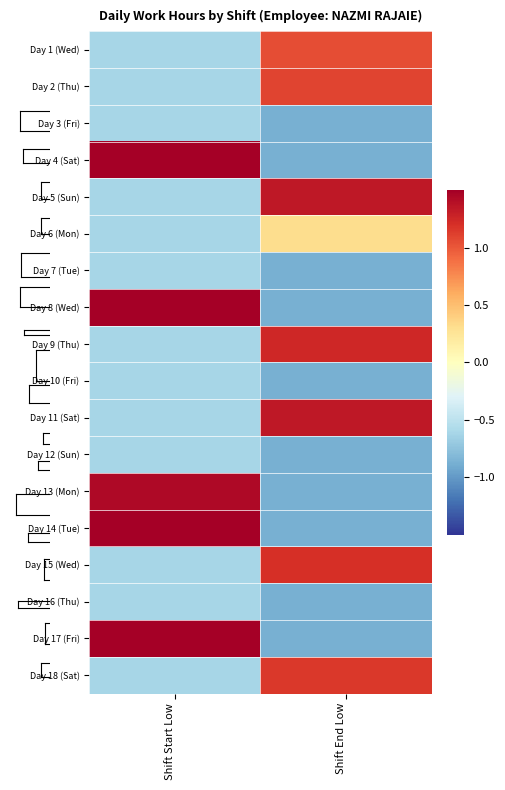

Reading left to right, transcribe all the data shown in this chart.

Day 1 (Wed): Shift Start Low=-0.6	Shift End Low=1.0
Day 2 (Thu): Shift Start Low=-0.6	Shift End Low=1.1
Day 3 (Fri): Shift Start Low=-0.6	Shift End Low=-0.9
Day 4 (Sat): Shift Start Low=1.6	Shift End Low=-0.9
Day 5 (Sun): Shift Start Low=-0.6	Shift End Low=1.3
Day 6 (Mon): Shift Start Low=-0.6	Shift End Low=0.3
Day 7 (Tue): Shift Start Low=-0.6	Shift End Low=-0.9
Day 8 (Wed): Shift Start Low=1.8	Shift End Low=-0.9
Day 9 (Thu): Shift Start Low=-0.6	Shift End Low=1.3
Day 10 (Fri): Shift Start Low=-0.6	Shift End Low=-0.9
Day 11 (Sat): Shift Start Low=-0.6	Shift End Low=1.3
Day 12 (Sun): Shift Start Low=-0.6	Shift End Low=-0.9
Day 13 (Mon): Shift Start Low=1.4	Shift End Low=-0.9
Day 14 (Tue): Shift Start Low=1.5	Shift End Low=-0.9
Day 15 (Wed): Shift Start Low=-0.6	Shift End Low=1.2
Day 16 (Thu): Shift Start Low=-0.6	Shift End Low=-0.9
Day 17 (Fri): Shift Start Low=1.6	Shift End Low=-0.9
Day 18 (Sat): Shift Start Low=-0.6	Shift End Low=1.1